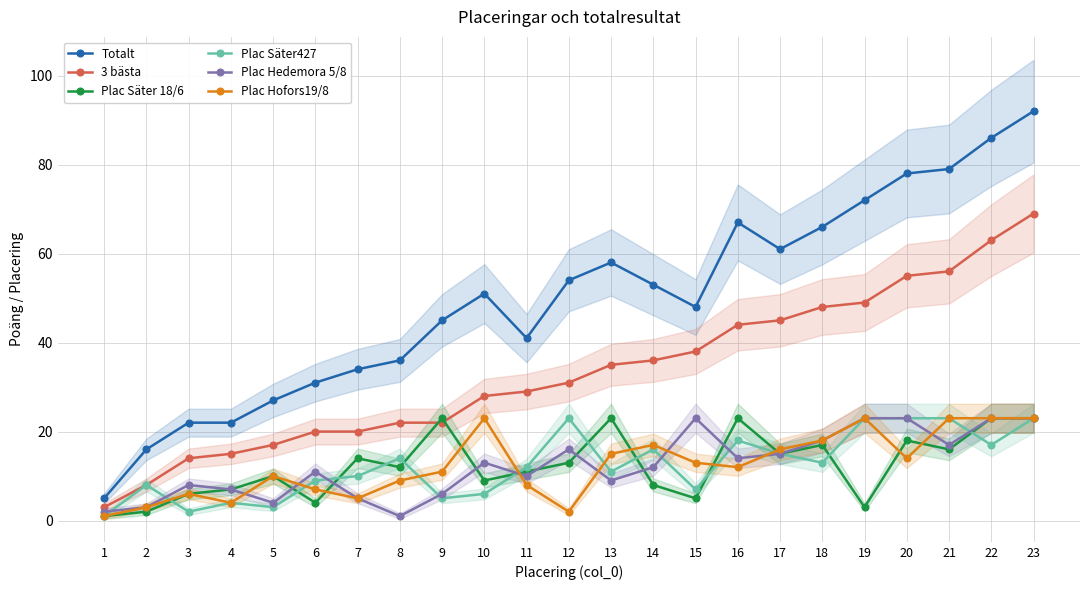

The value of Plac Säter427 at 17 is 6. True or false?

False